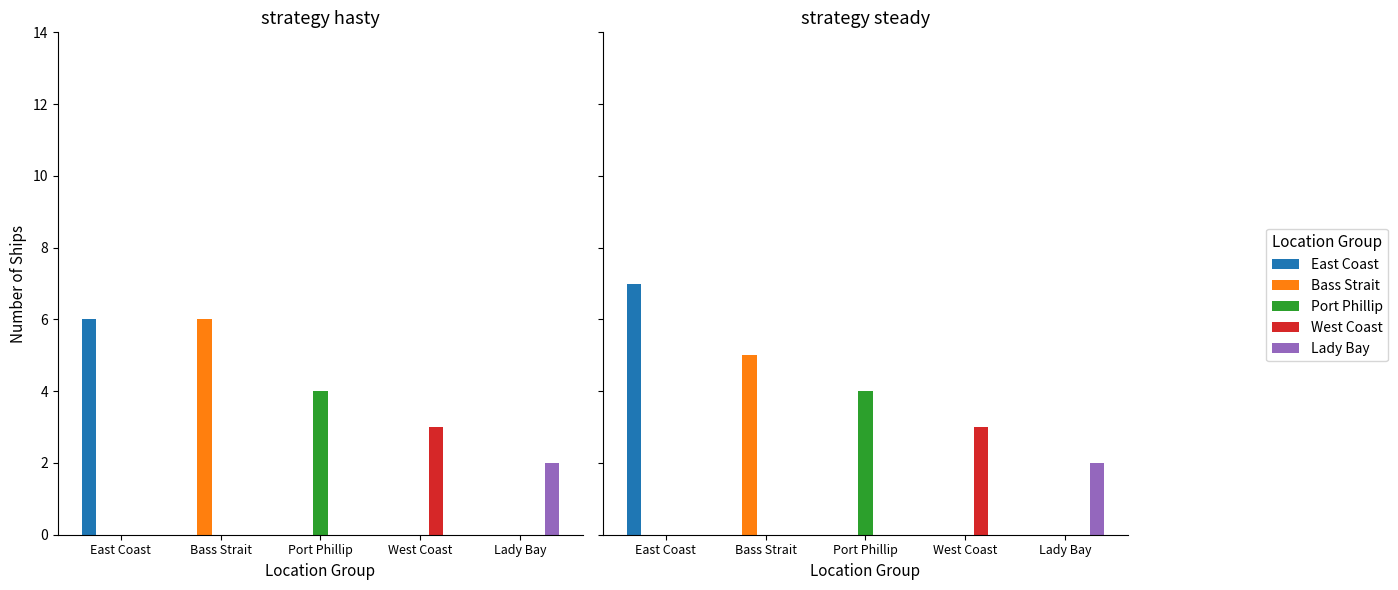

Between East Coast and West Coast, which series saw the biggest shift?

East Coast